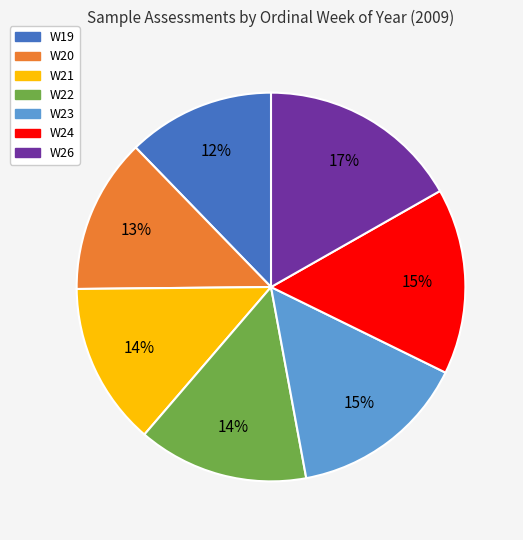

To the nearest percent, what portion does W21 represent?

14%